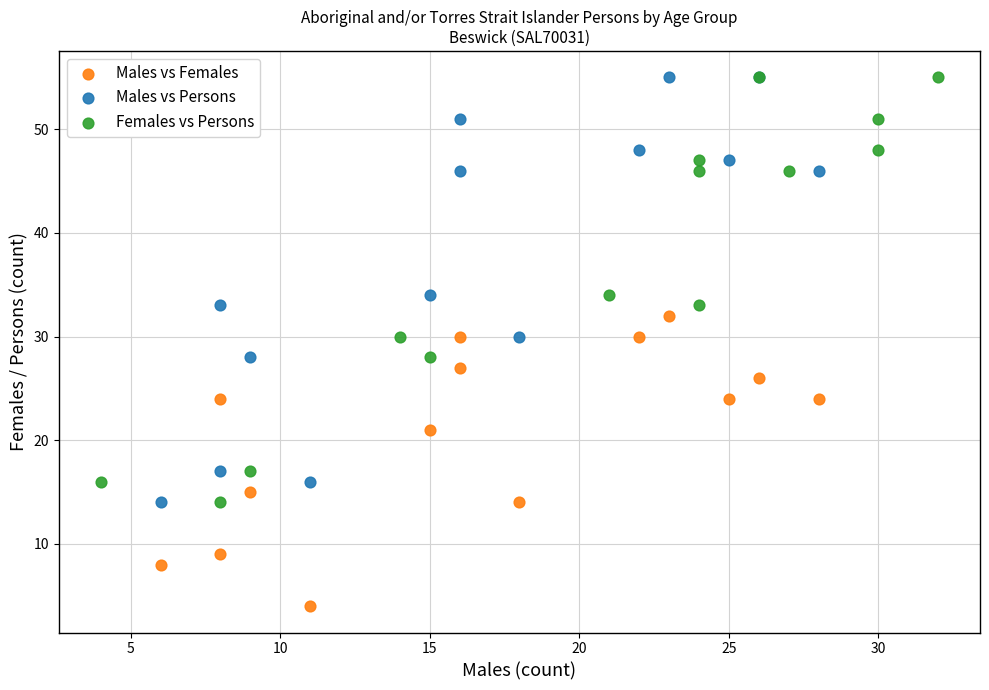

Which series contains the lowest Y value?

Males vs Females